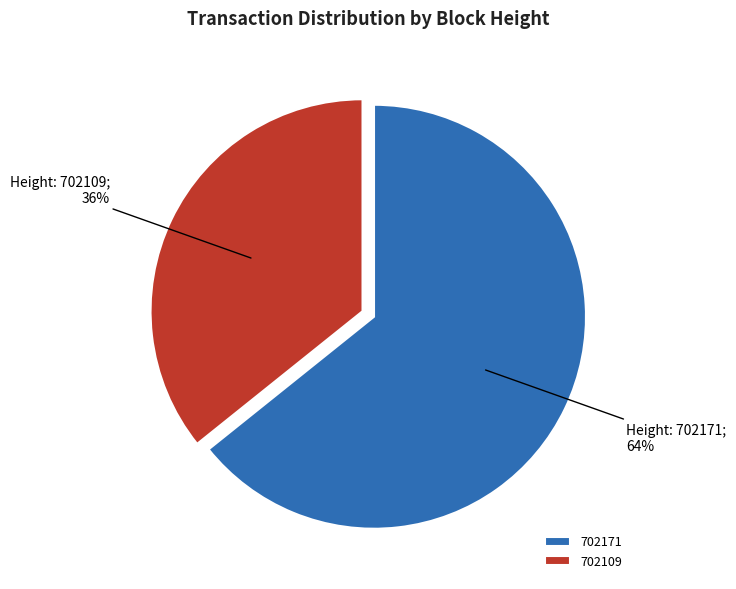

Is it true that 702171 is 64% of the pie?

True